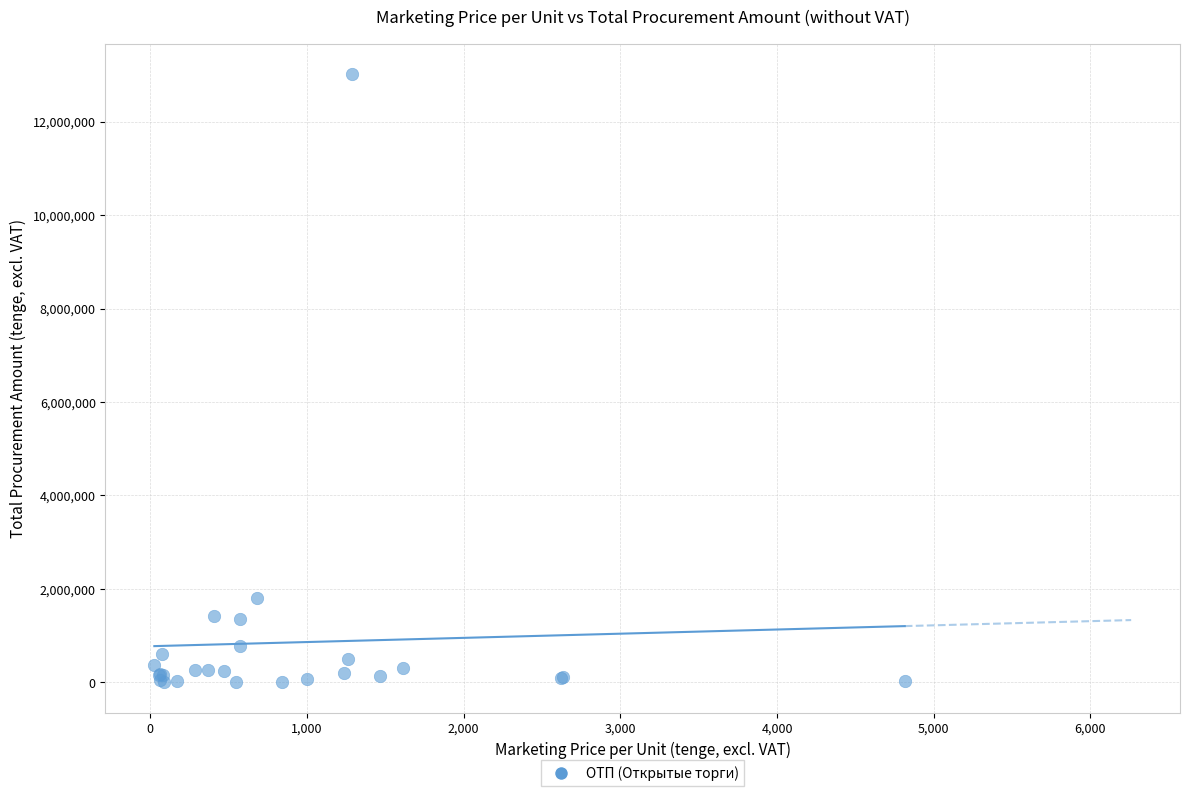

What Y value in the scatter plot is closest to 6509125?

1798197.7